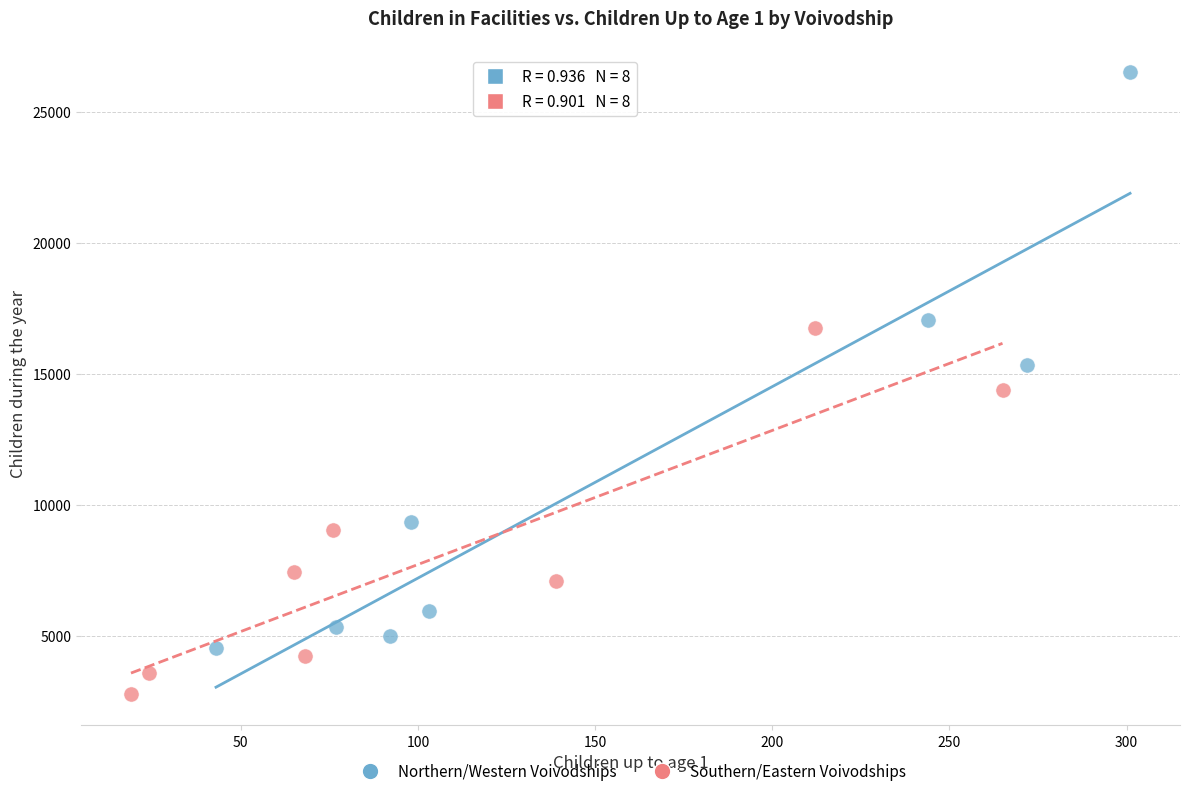

Which series reaches the maximum Y coordinate?

Northern/Western Voivodships